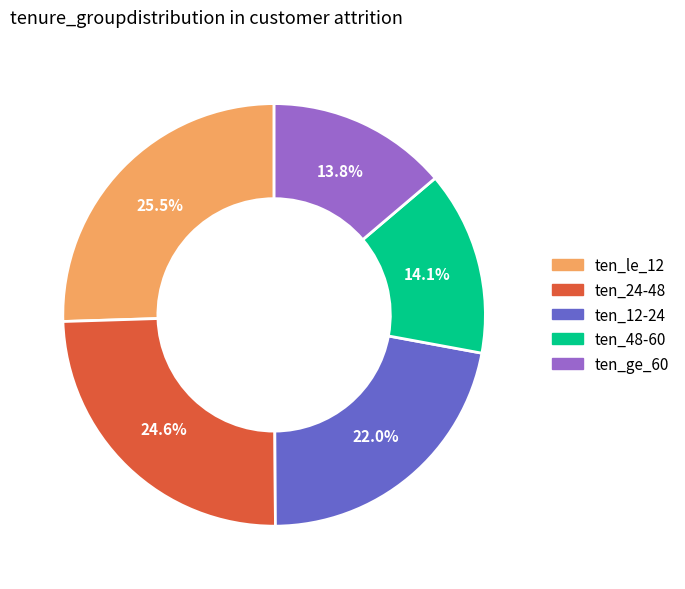

Does ten_le_12 account for over 50% of the chart?

No